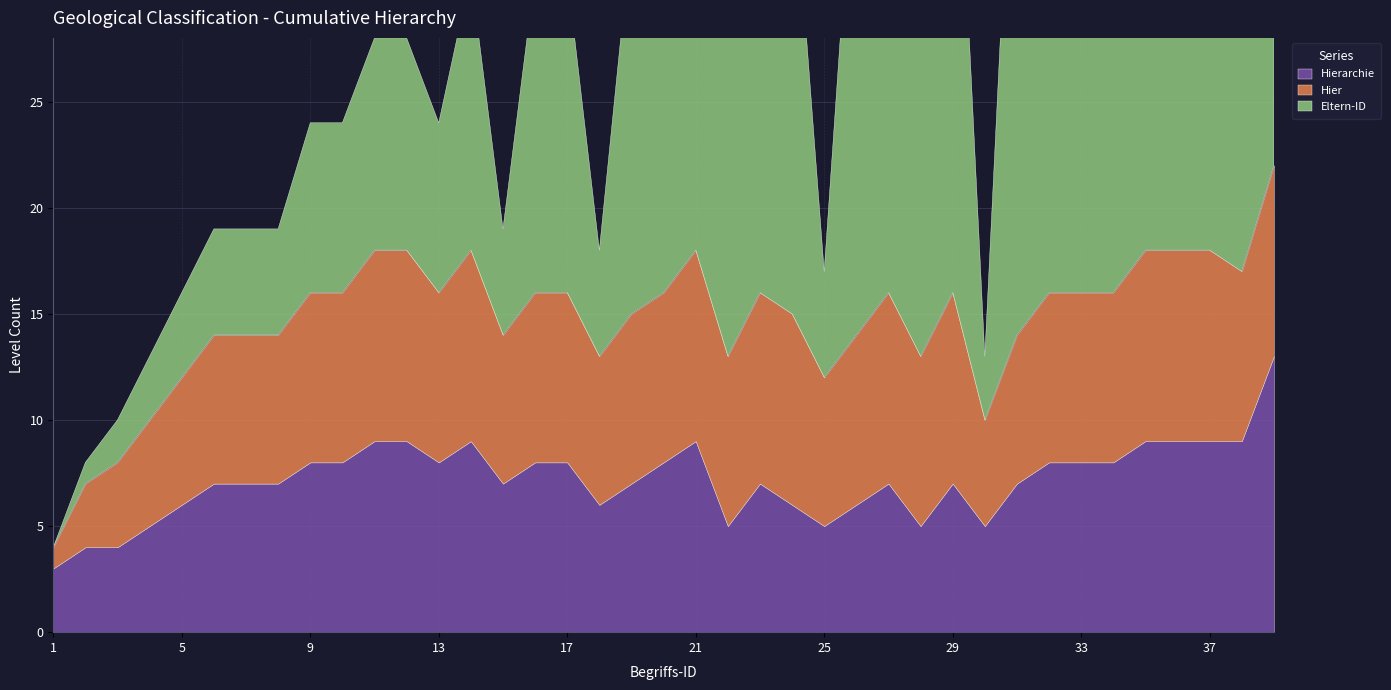

How many times do Hierarchie and Eltern-ID cross each other?

6